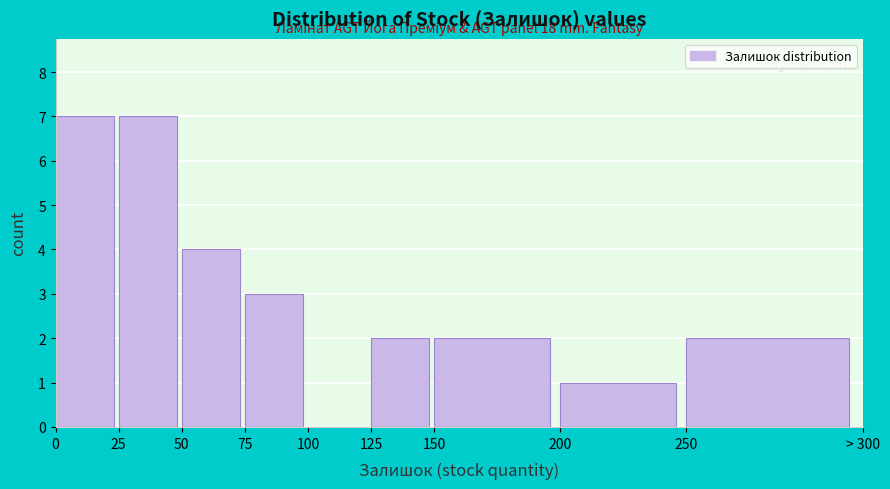

Reading left to right, transcribe all the data shown in this chart.

0=7	25=7	50=4	75=3	100=0	125=2	150=2	200=1	250=2